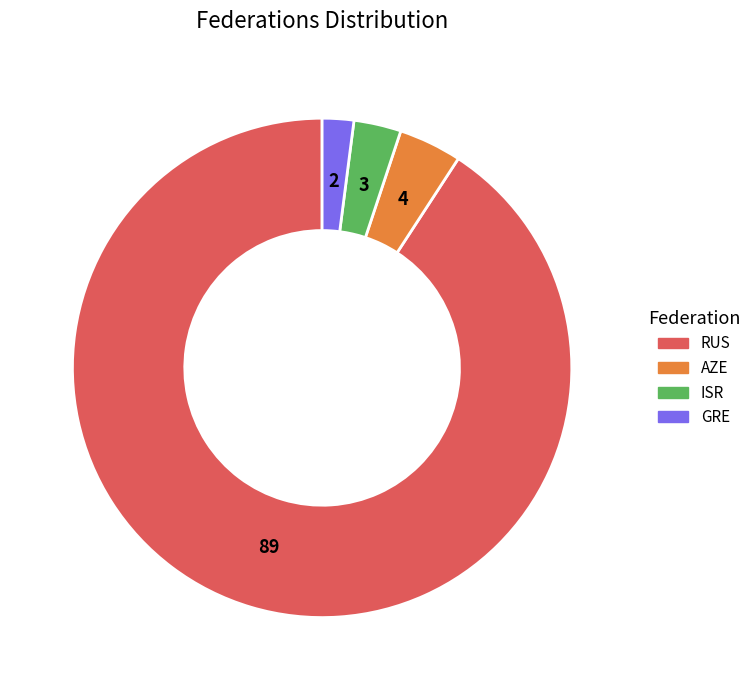

What is the smallest slice in the pie chart?

GRE